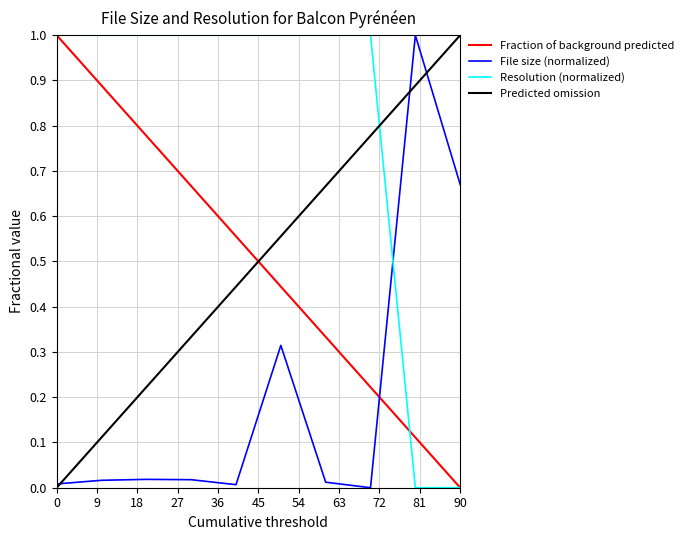

Count the number of categories in the chart.

10